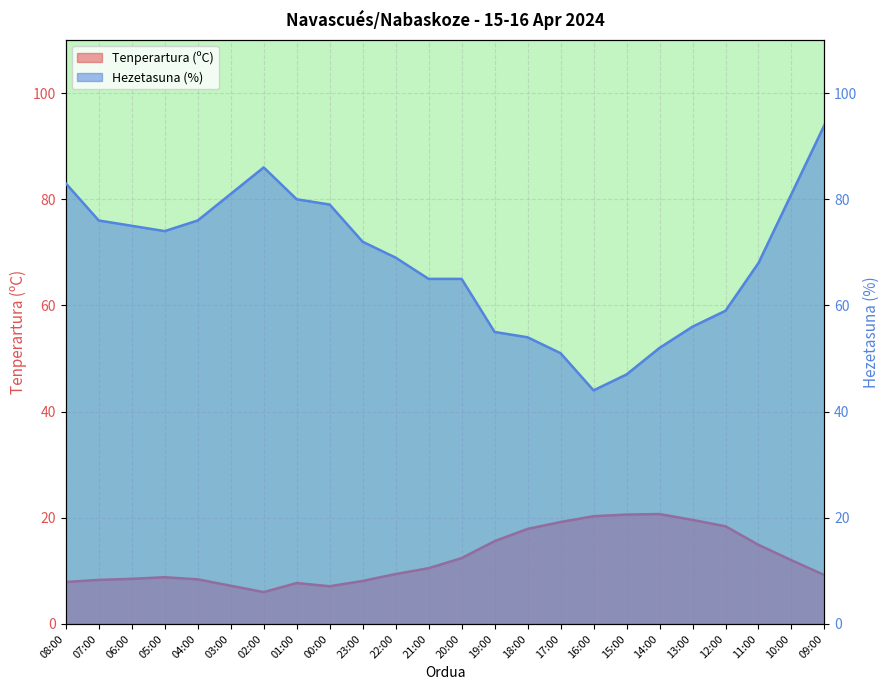

How many data points in Tenperartura (ºC) are above 10?

12